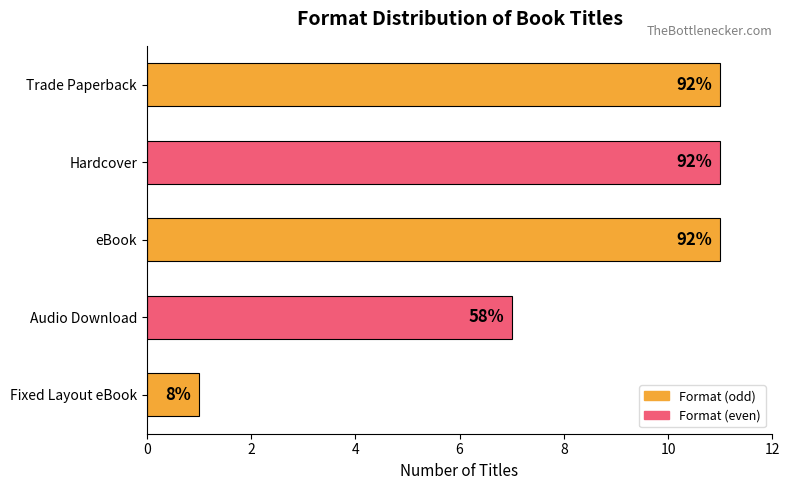

How many values are between 7 and 11?

4